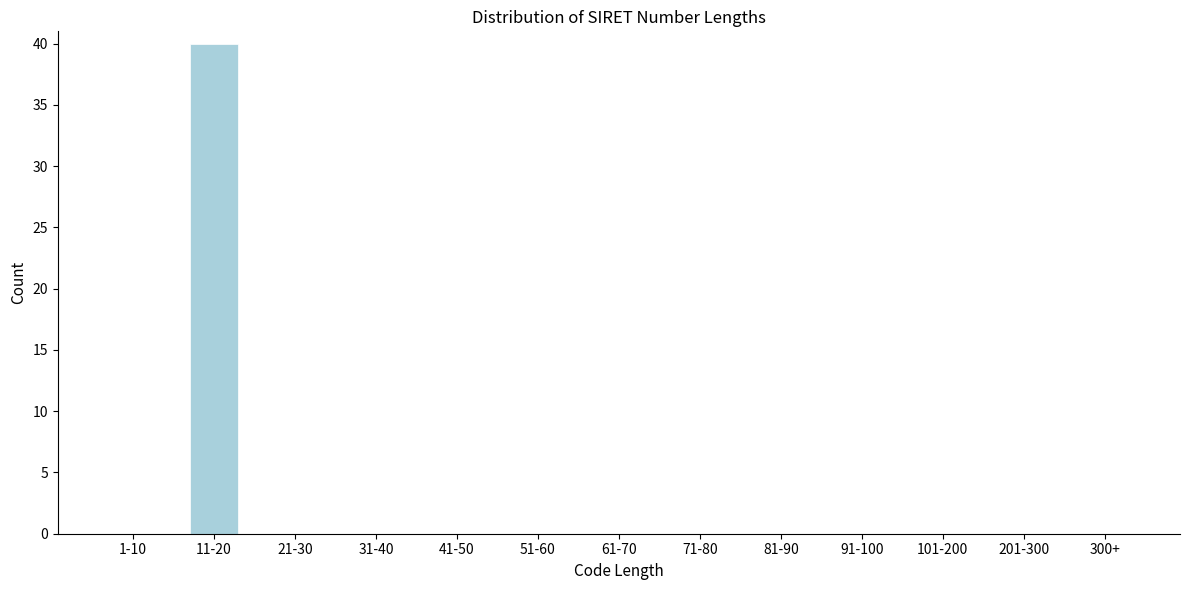

Reading right to left, what are all the values shown in this chart?

300+=0	201-300=0	101-200=0	91-100=0	81-90=0	71-80=0	61-70=0	51-60=0	41-50=0	31-40=0	21-30=0	11-20=40	1-10=0